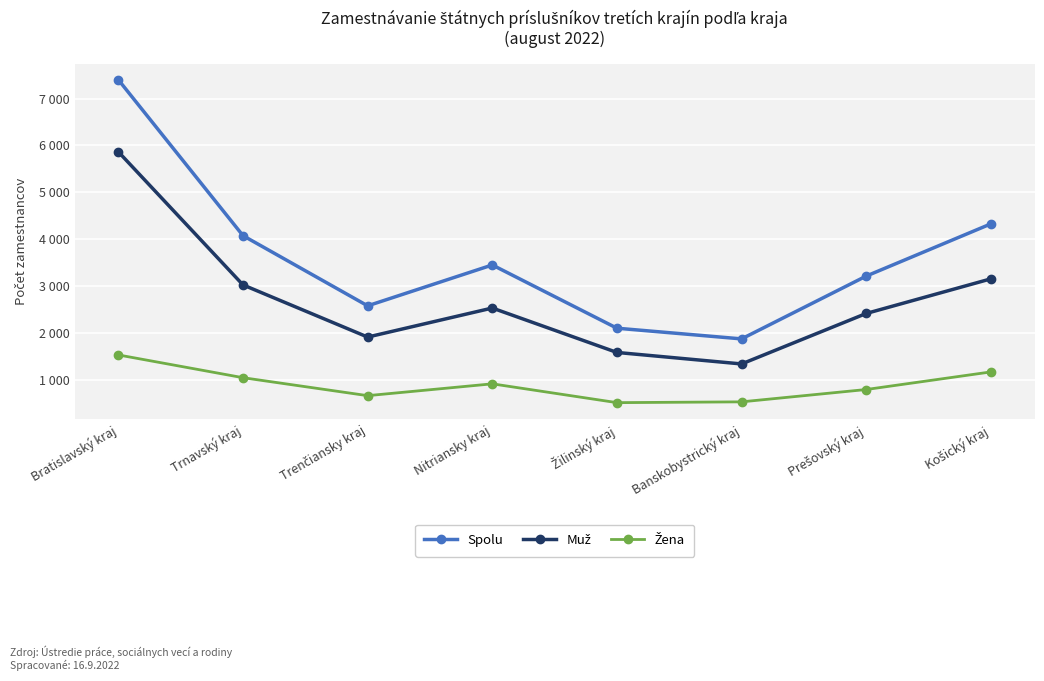

List the series in order of their overall mean, lowest first.

Žena, Muž, Spolu